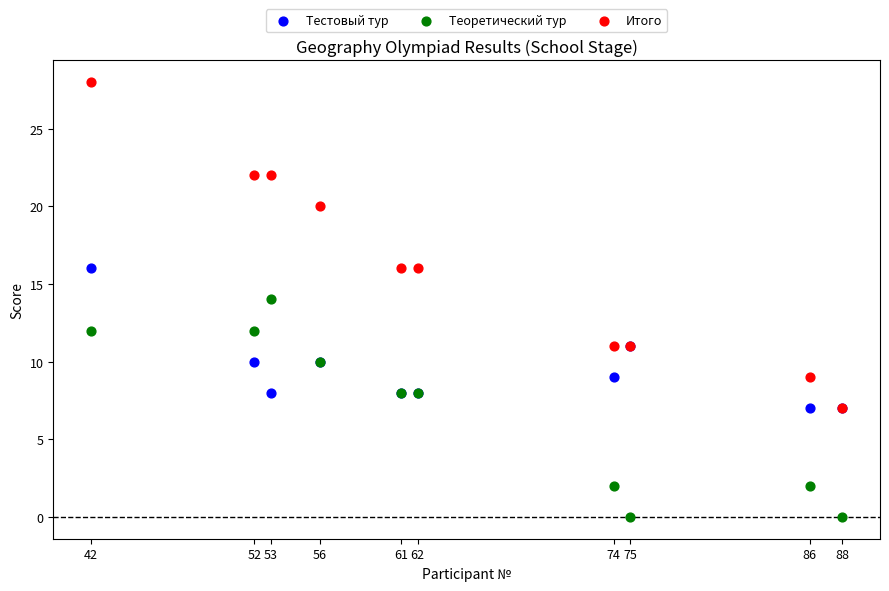

What are all the series names shown in the legend?

Тестовый тур, Теоретический тур, Итого